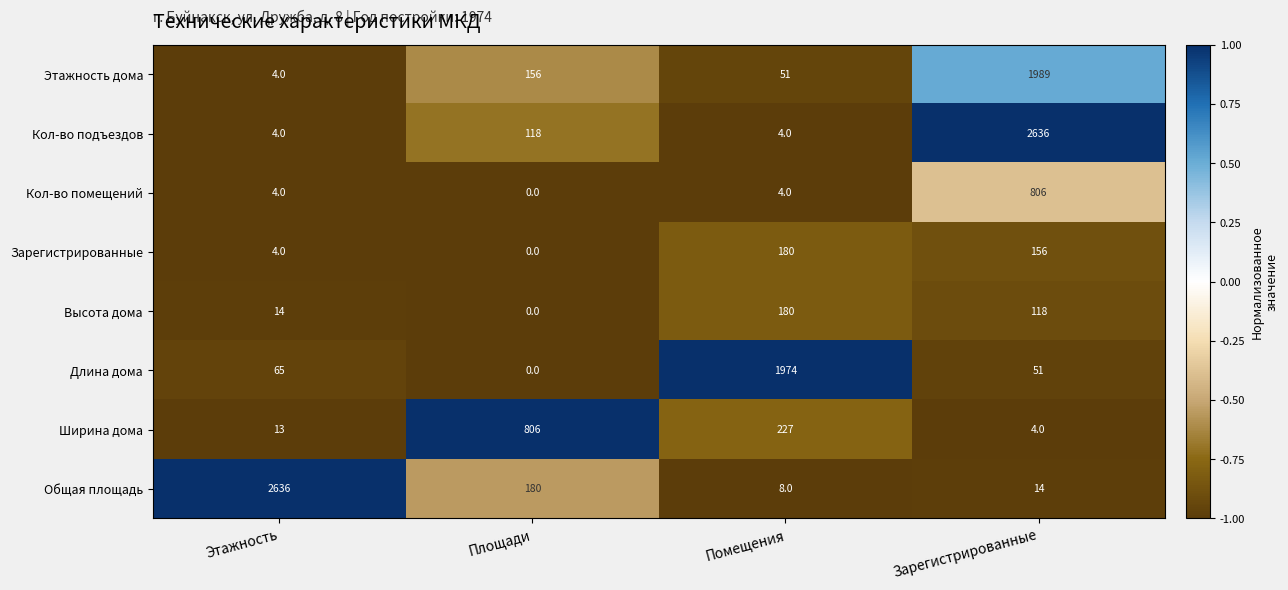

At which label is Ширина дома closest to 405?

Помещения